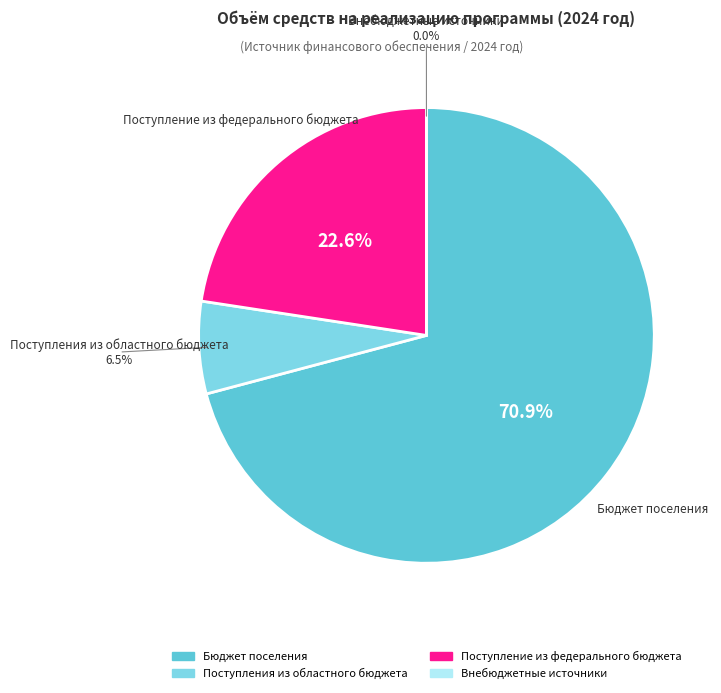

To the nearest percent, what is the average slice percentage?

25%